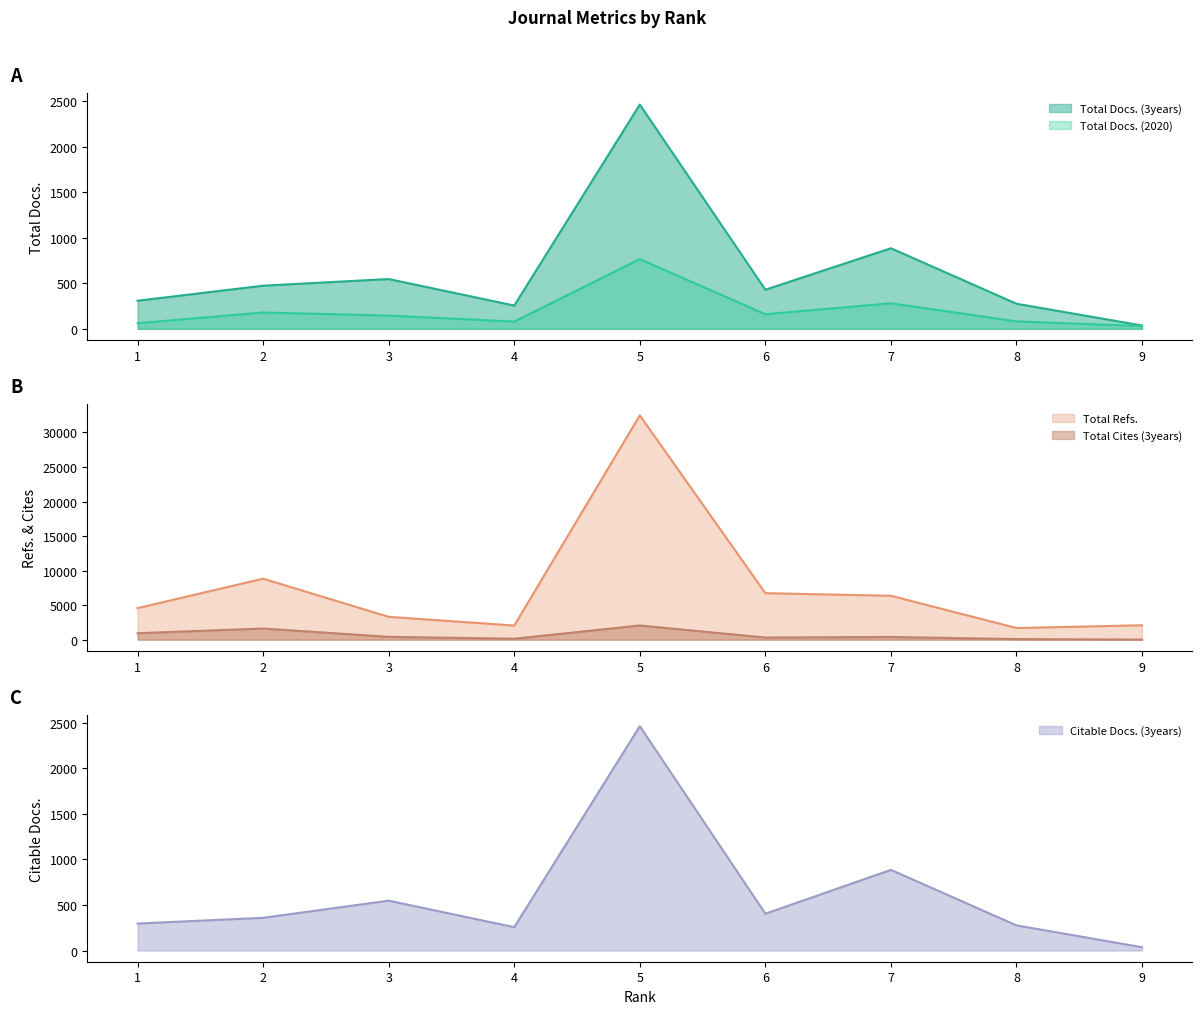

In Total Cites (3years), how many points are higher than both neighbors (excluding endpoints)?

3